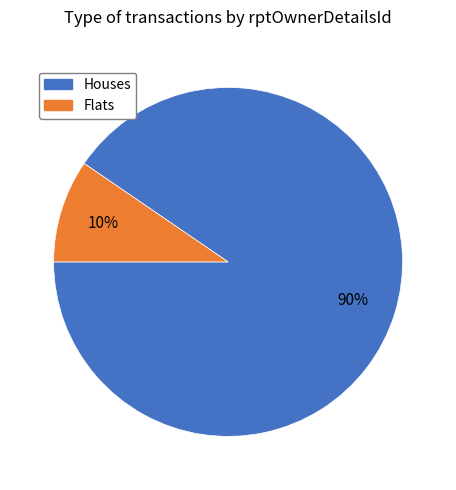

Rank the categories by value from highest to lowest.

Houses, Flats